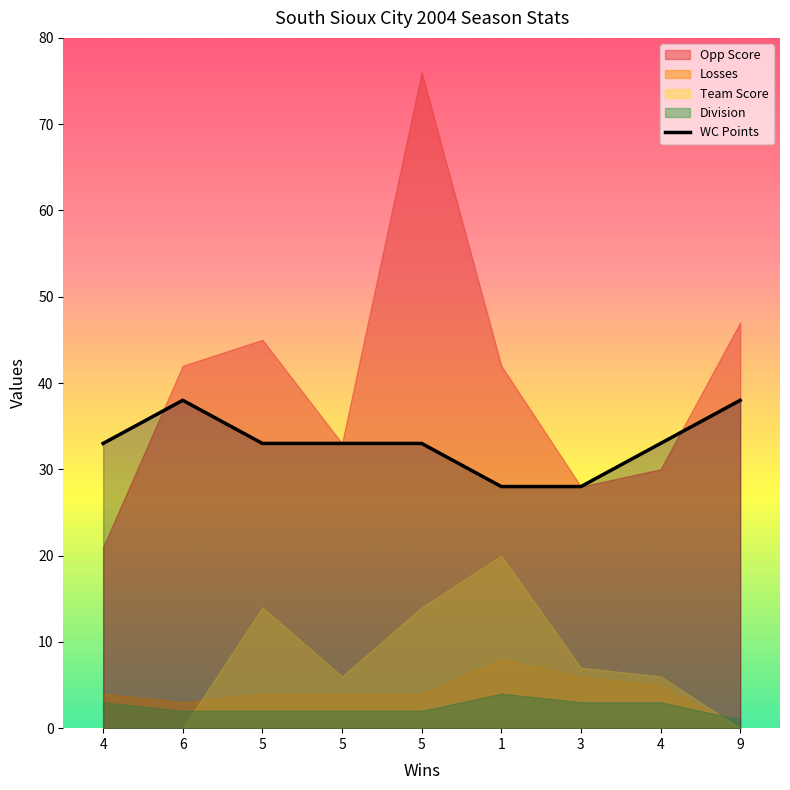

At which label is the value closest to 33?

4